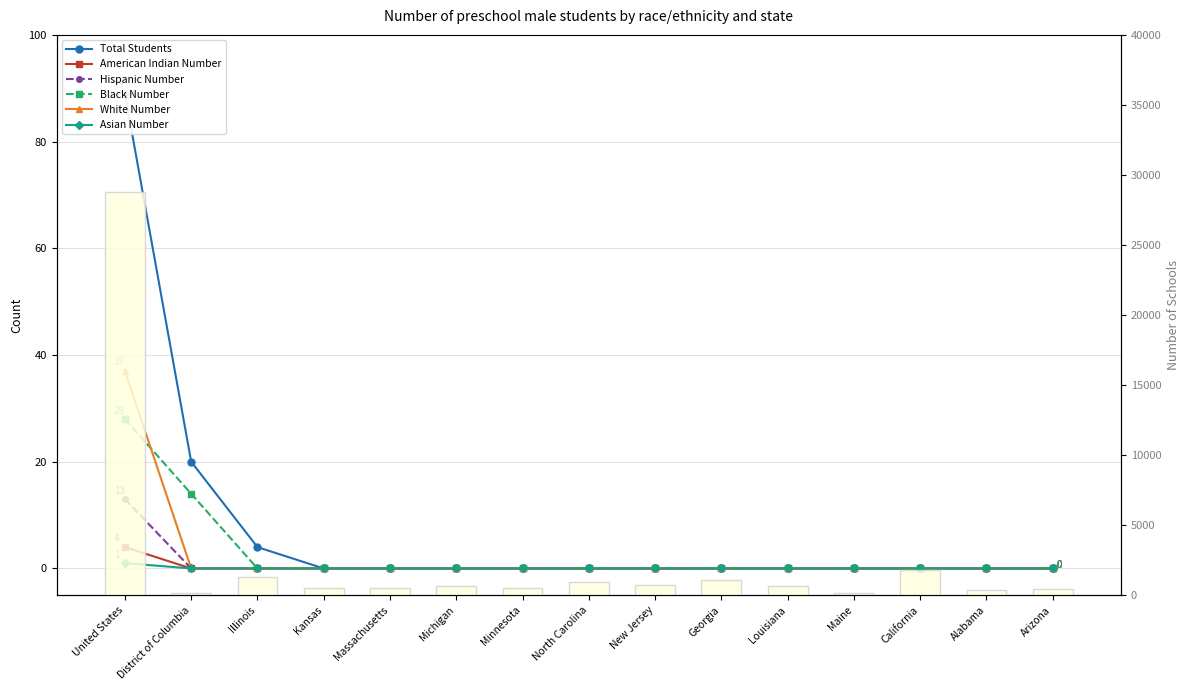

At Maine, list the series in order from smallest to largest.

Total Students, American Indian Number, Hispanic Number, Black Number, White Number, Asian Number